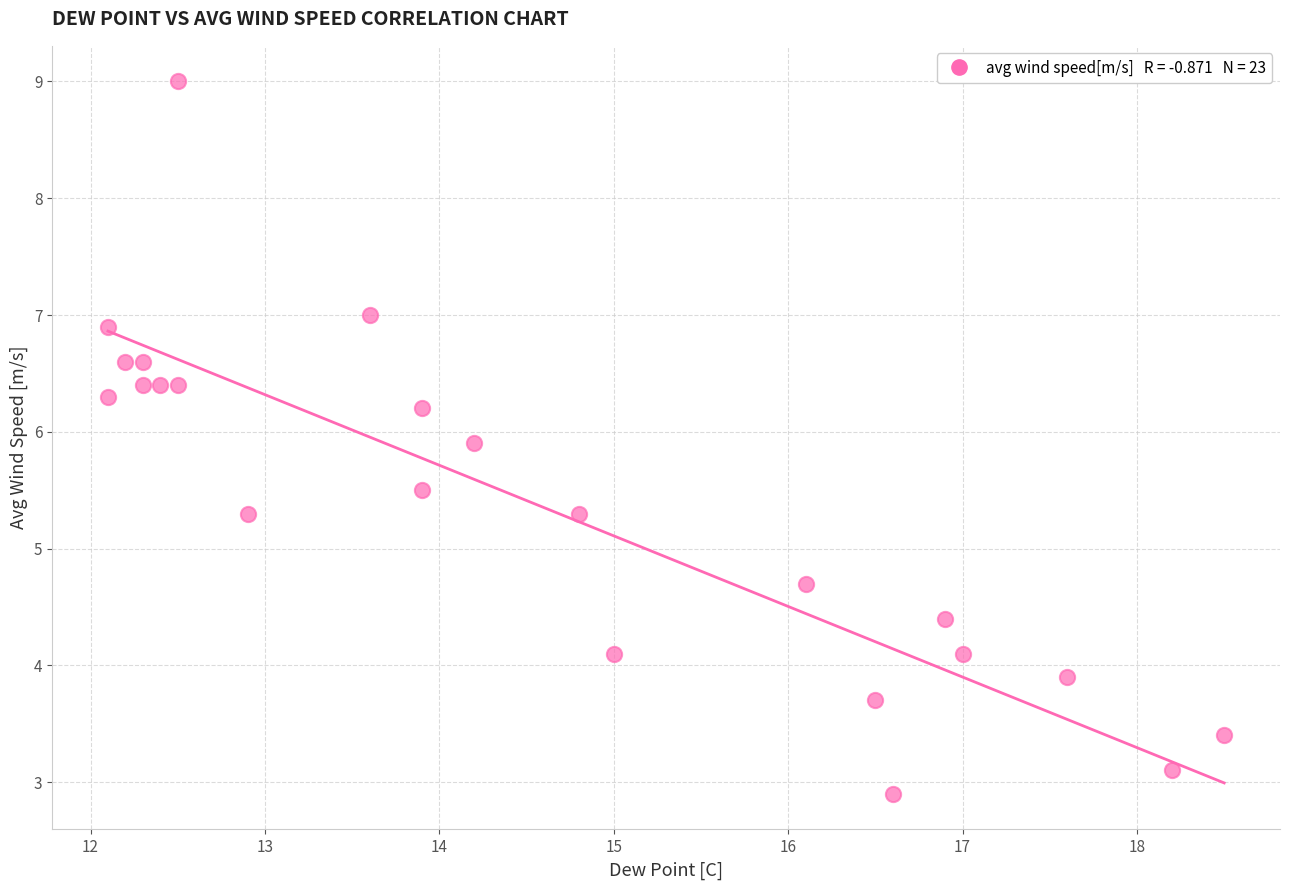

What is the range of X values (max minus min)?

6.4